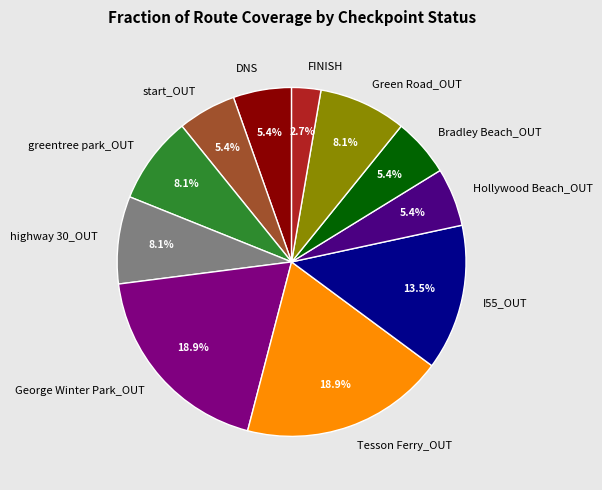

Between highway 30_OUT and I55_OUT, which is larger?

I55_OUT